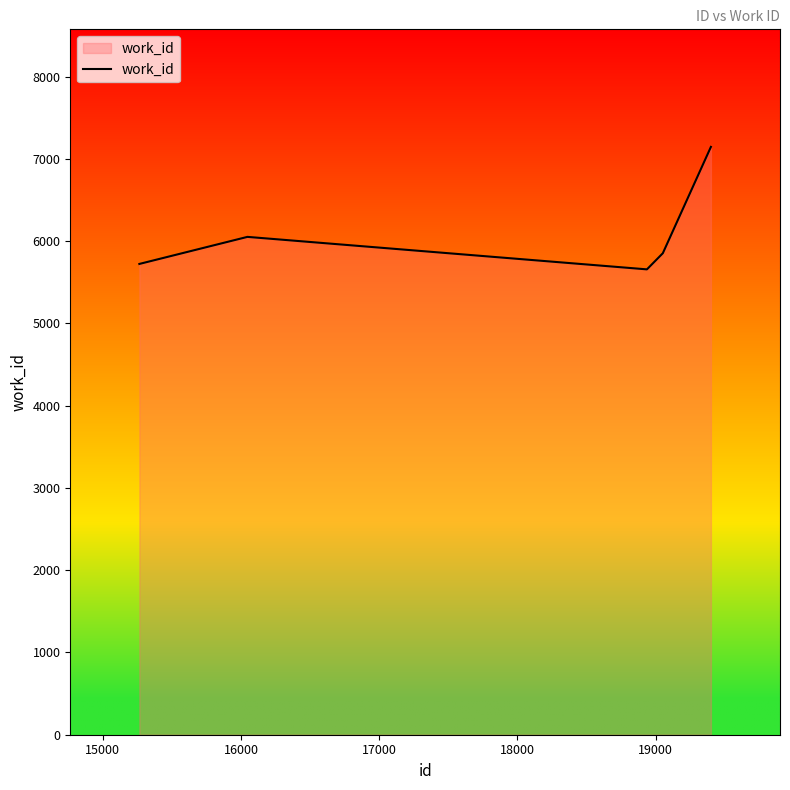

What is the average value?

6087